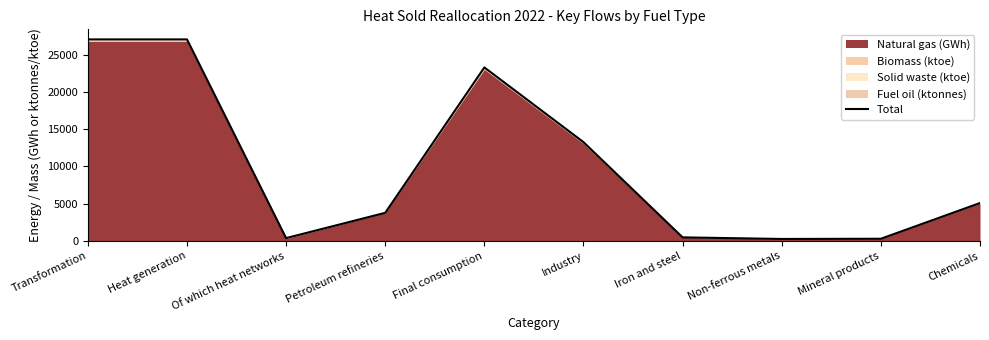

Reading right to left, extract all data points from this chart.

5075.4	279.7	251.9	465.8	13247.7	23276.8	3762.4	365.4	27039.2	27039.2